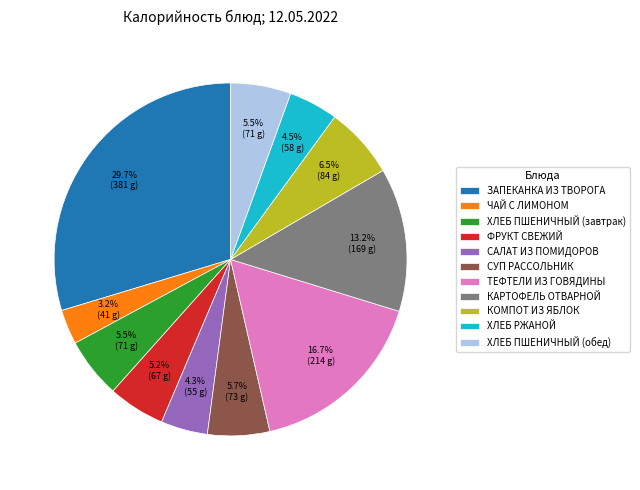

What percentage is the САЛАТ ИЗ ПОМИДОРОВ slice, to the nearest percent?

4%